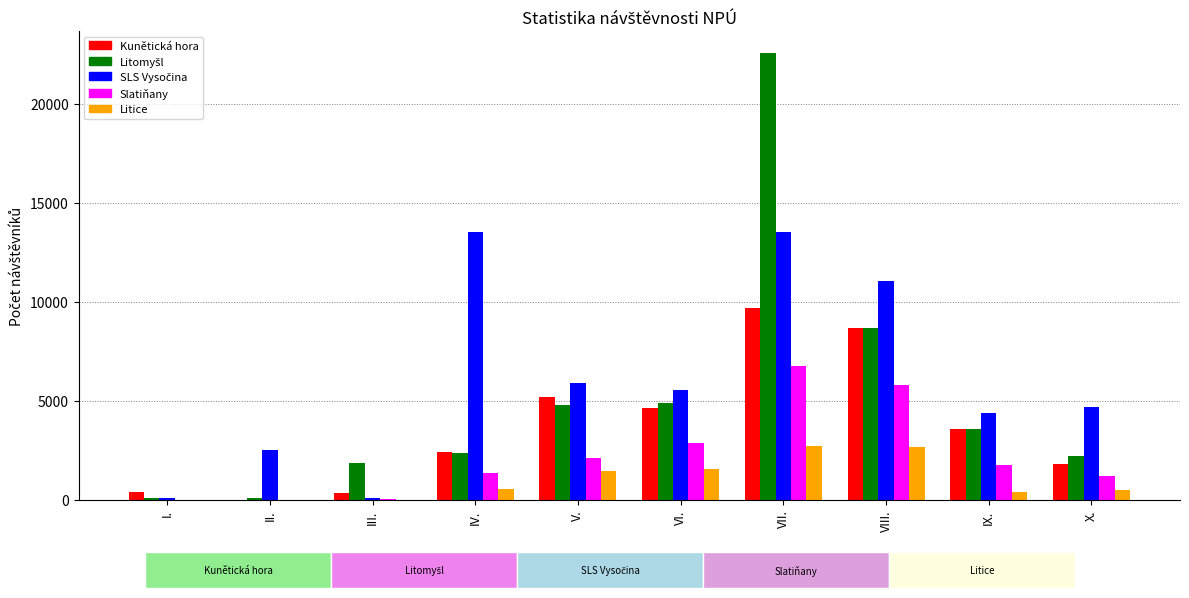

True or false: Litice has a value of 486 at X..

True